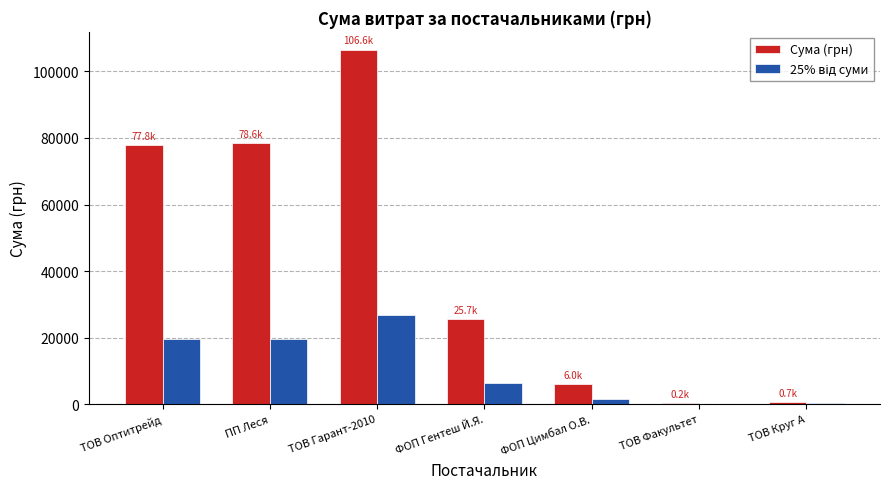

What is the difference between the Сума (грн) values at ФОП Гентеш Й.Я. and ТОВ Оптитрейд?

52160.2